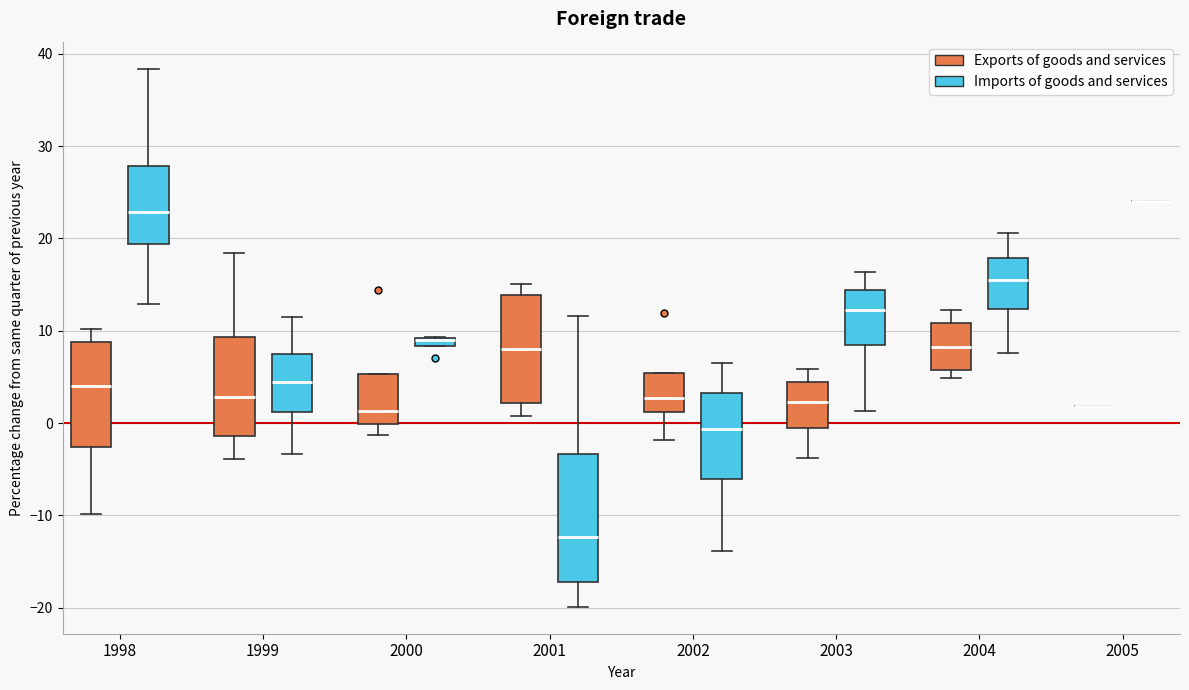

Where is the upper edge of the box for 2003 (Imports of goods and services) on the y-axis? The values are not printed on the chart, so give them approximately, as read against the axis.

14